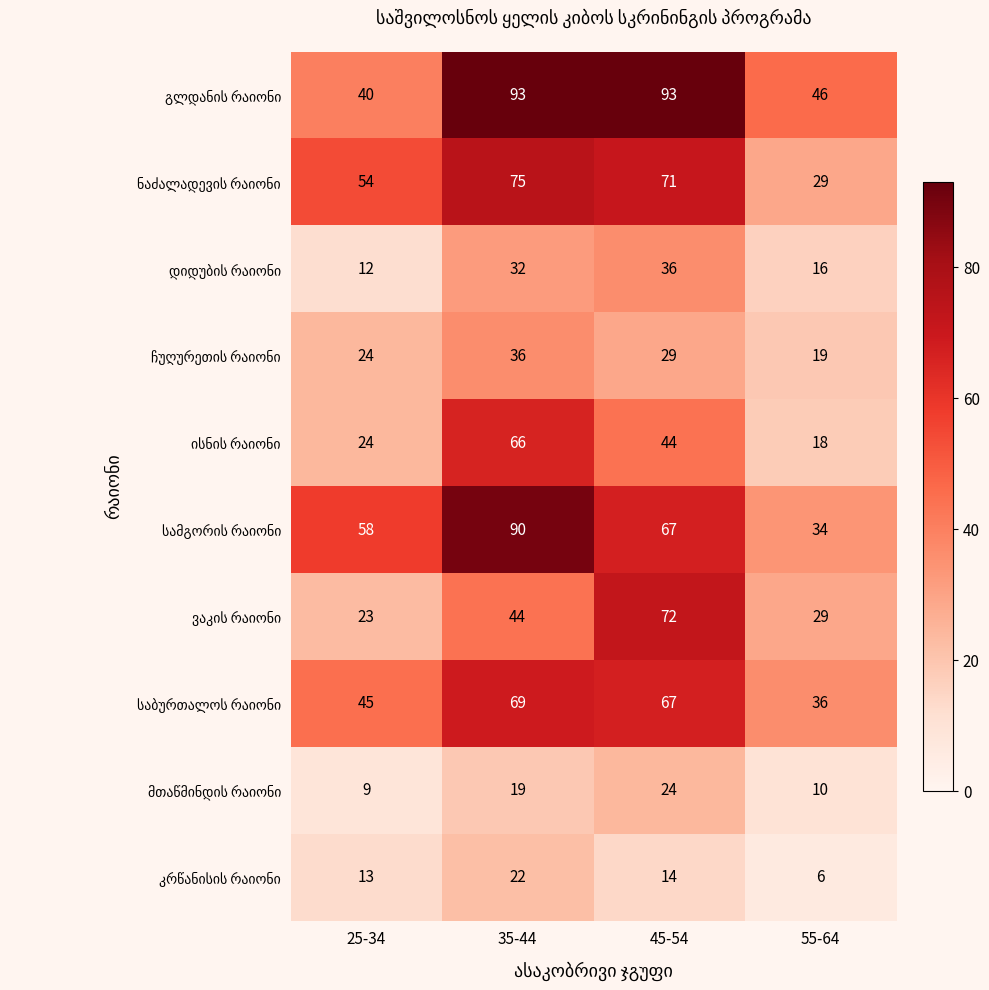

At which category is the sum across all series the highest?

35-44